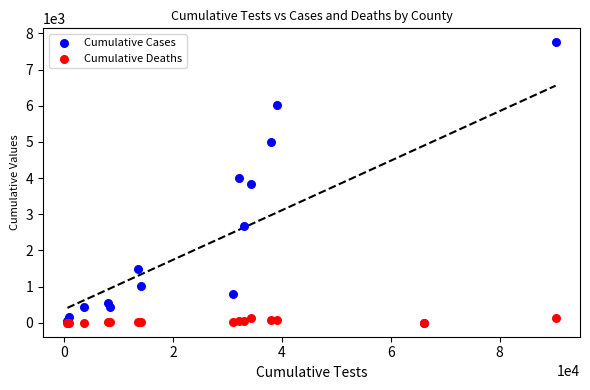

What are all the series names shown in the legend?

Cumulative Cases, Cumulative Deaths